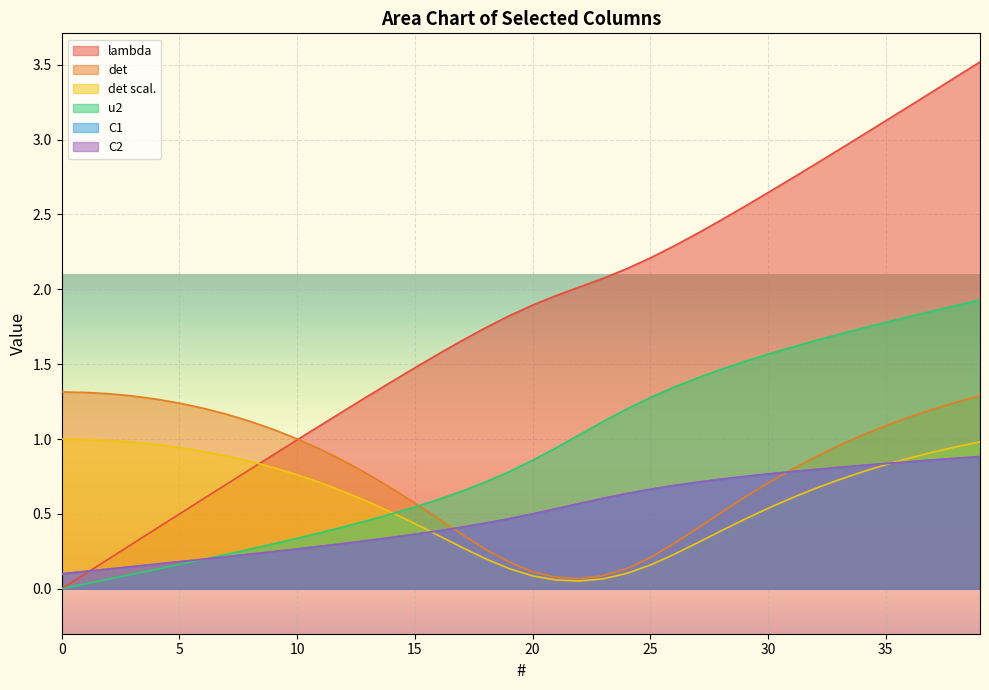

What is the spread (max minus min) of values at 3?

1.2